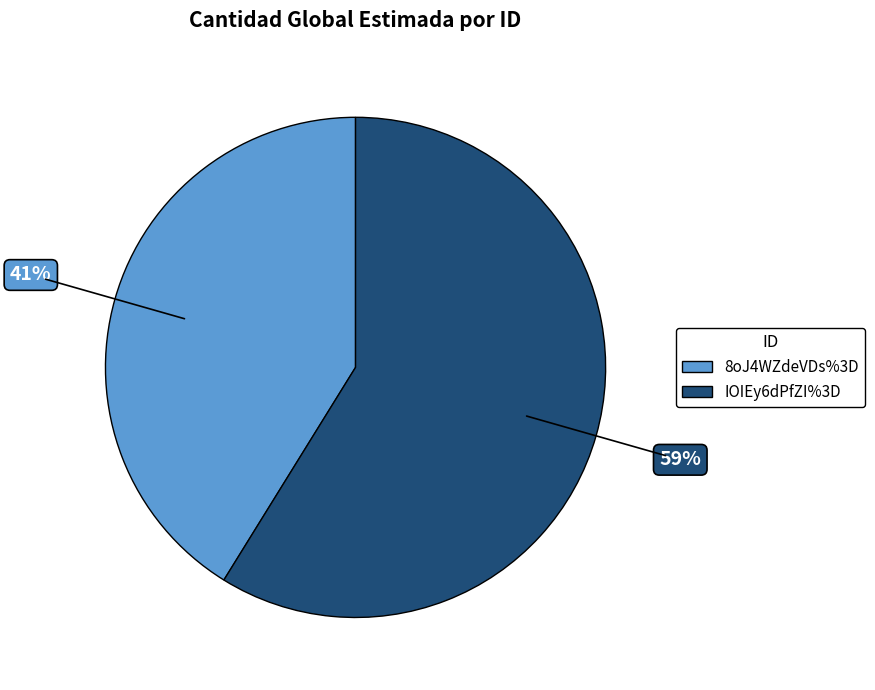

Does IOIEy6dPfZI%3D represent more than half of the total?

Yes